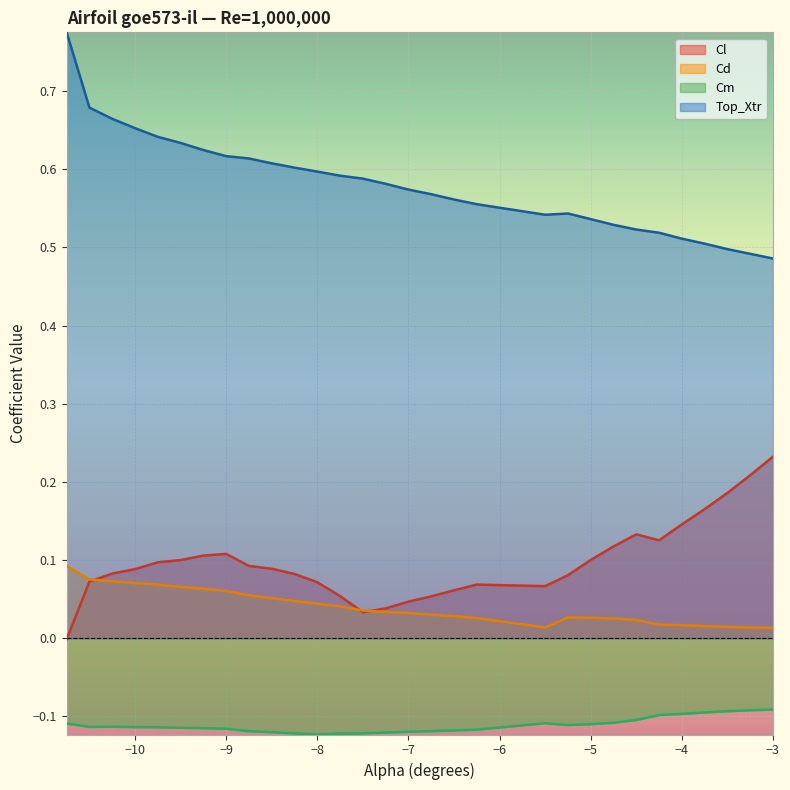

Read the Cm value at -10.0.

-0.1